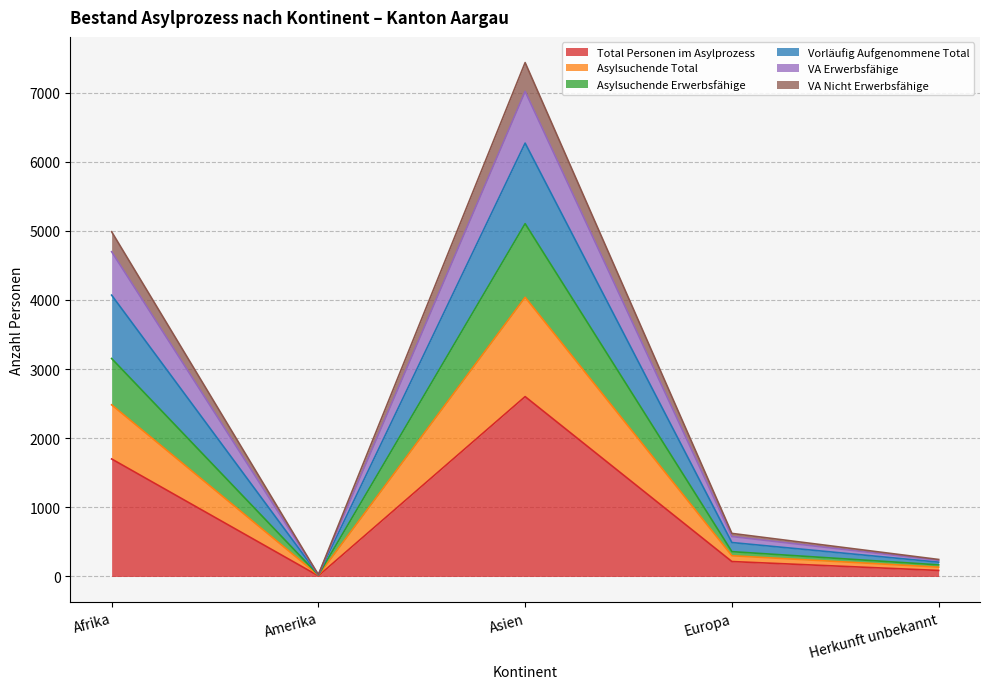

What is the label of the 1st point from the right?

Herkunft unbekannt